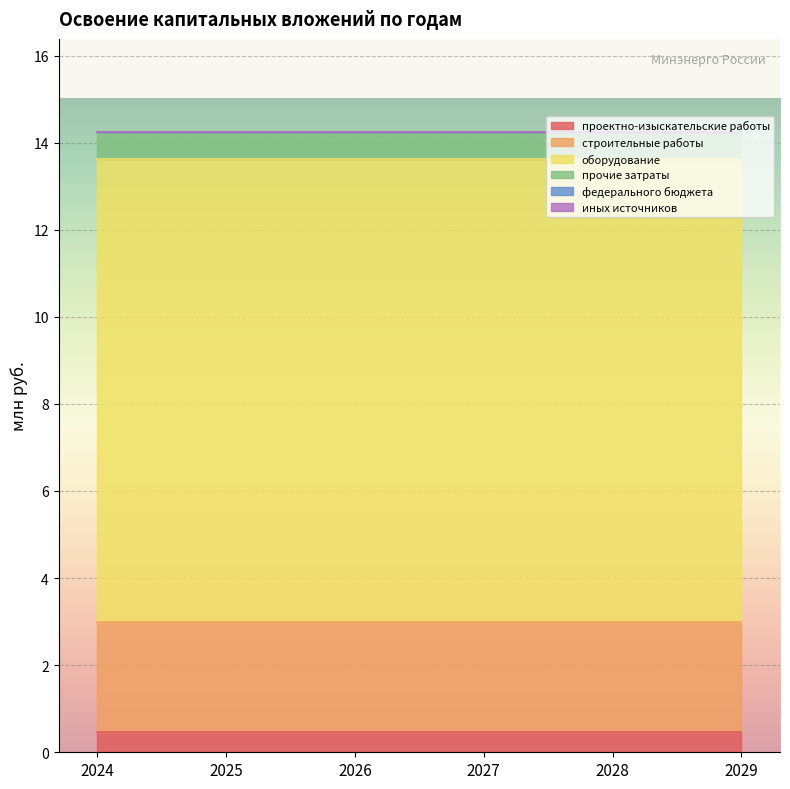

How many lines are shown in the chart?

6